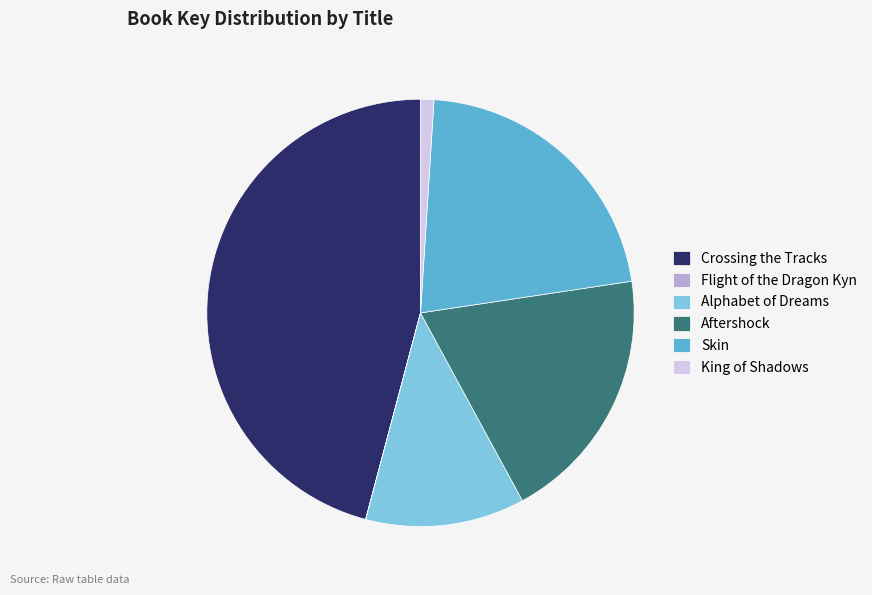

Which has a higher value, King of Shadows or Alphabet of Dreams?

Alphabet of Dreams